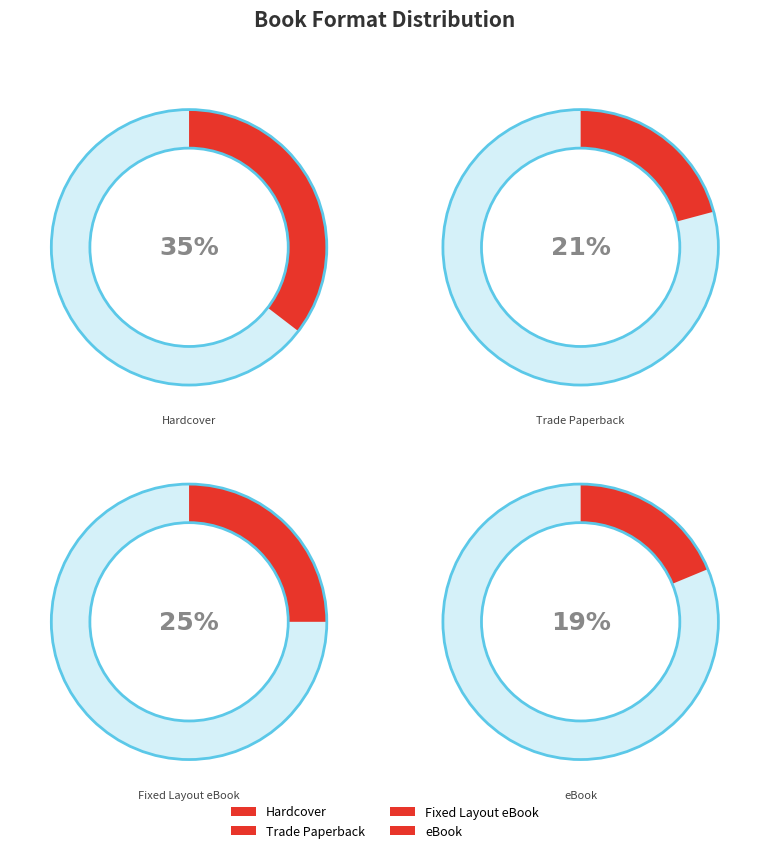

To the nearest percent, what is the average slice percentage?

25%